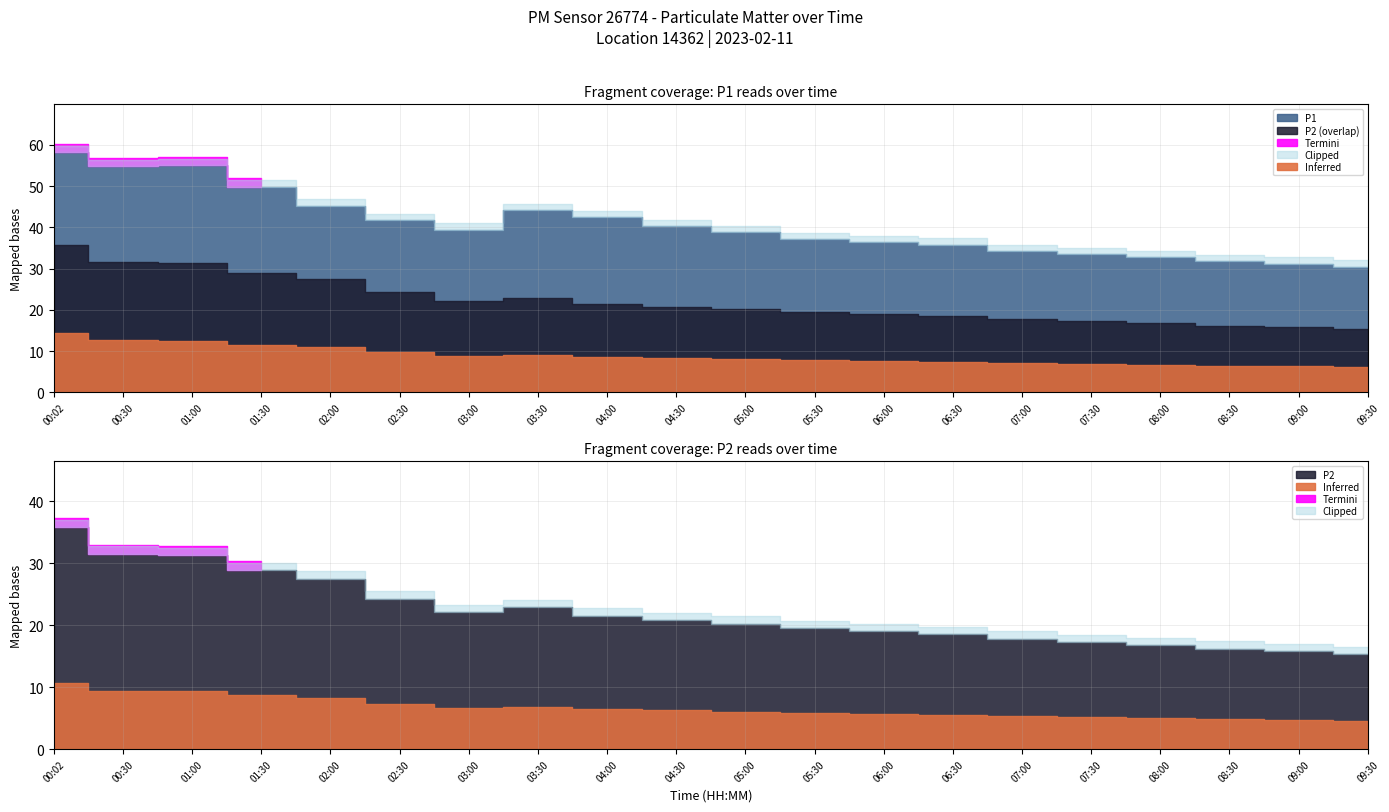

Reading left to right, extract all data points from this chart.

P1: 58.2	54.8	55.0	49.9	45.3	41.8	39.5	44.1	42.5	40.3	38.8	37.2	36.5	35.8	34.2	33.5	32.8	31.9	31.2	30.5
P2: 35.8	31.5	31.3	28.9	27.5	24.2	22.1	22.9	21.5	20.8	20.2	19.5	19.0	18.5	17.8	17.2	16.8	16.2	15.8	15.3